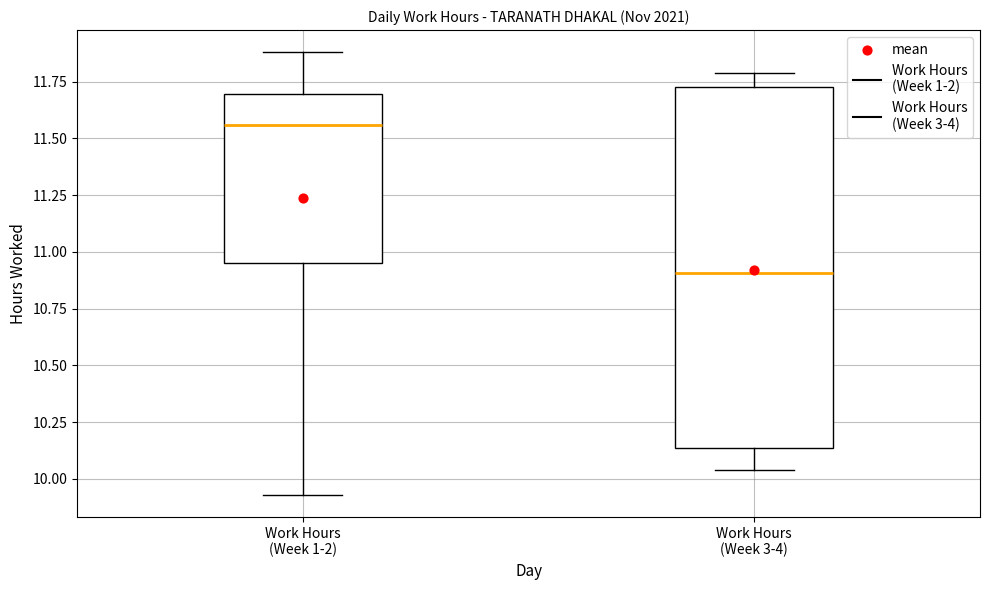

Which box's median line is the highest?

Work Hours (Week 1-2)